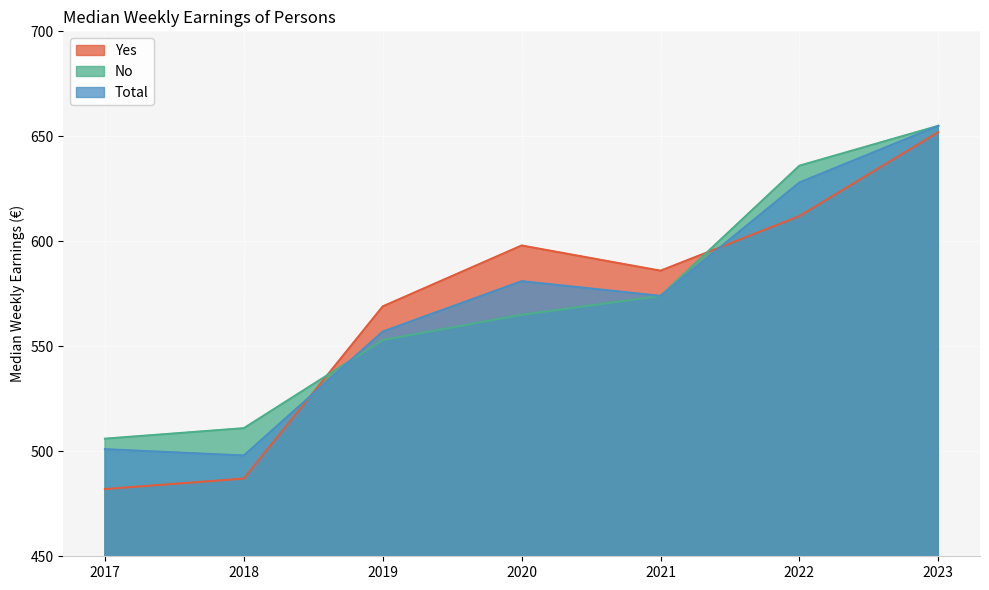

How many data points does each series have?

7